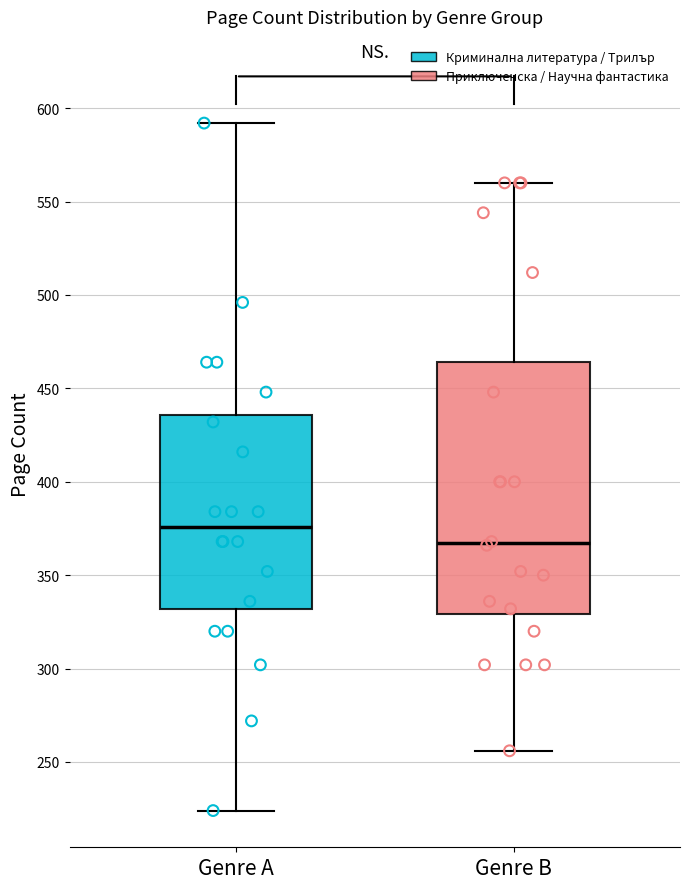

Reading left to right, transcribe this box plot: for each box, give where its median line is, the range the box spans, and where its two whiskers end, as read against the y-axis. The values are not printed on the chart, so give them approximately, as read against the axis.

Genre A: median 375, box 330 to 435, whiskers 225 to 590
Genre B: median 365, box 330 to 465, whiskers 255 to 560